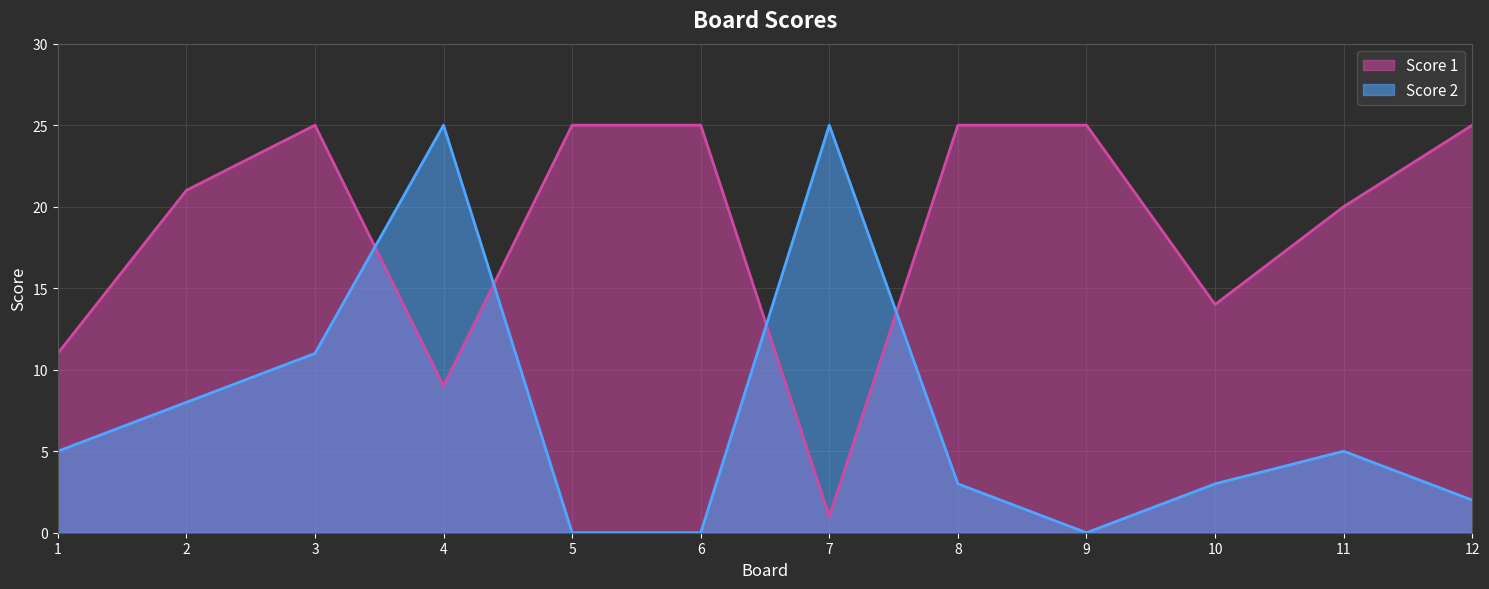

How many series are shown in this chart?

2